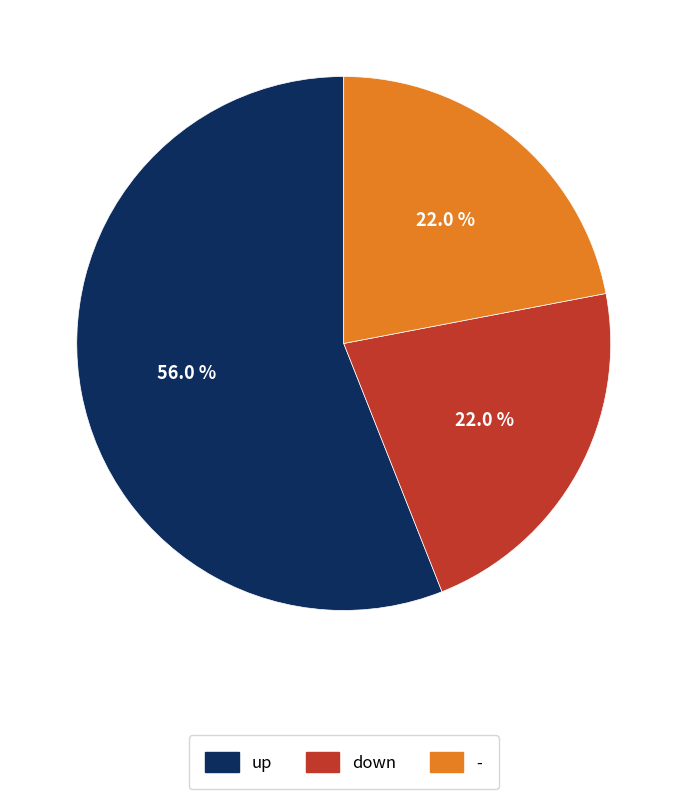

Which category has the biggest portion of the pie?

up